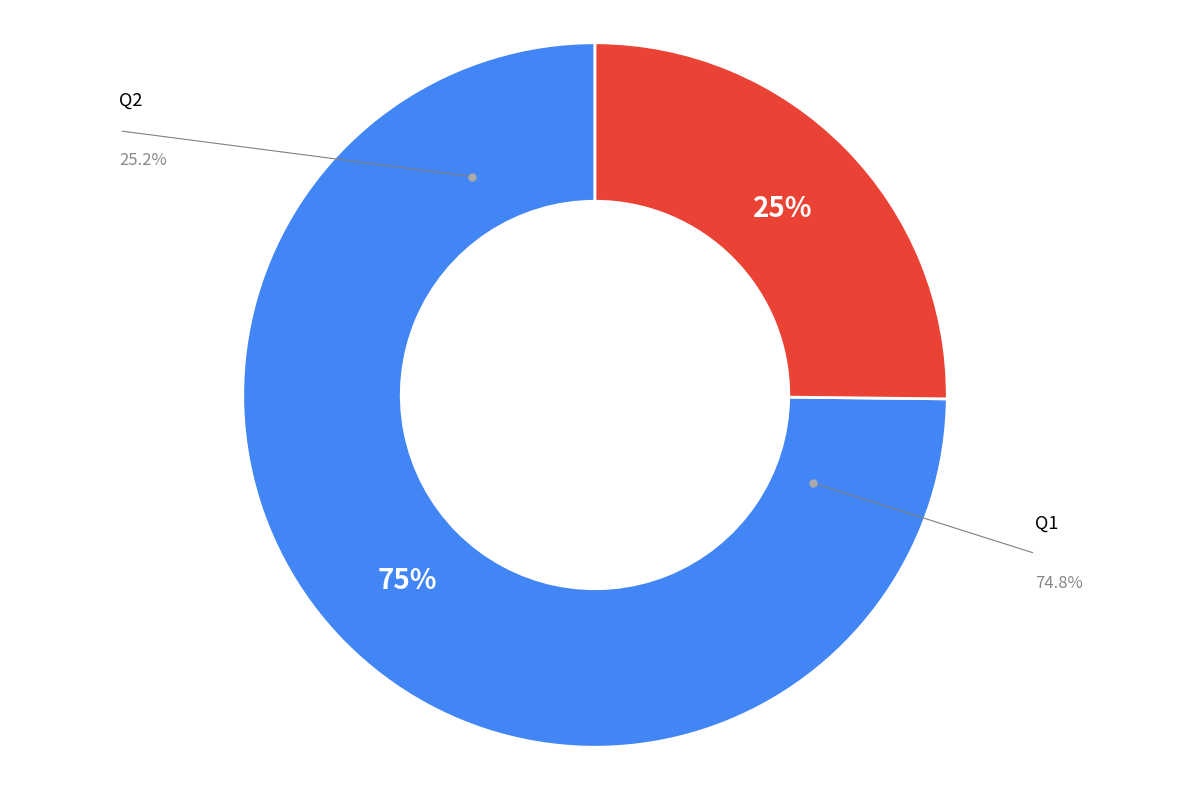

What percentage is the Q2 slice, to the nearest percent?

25%